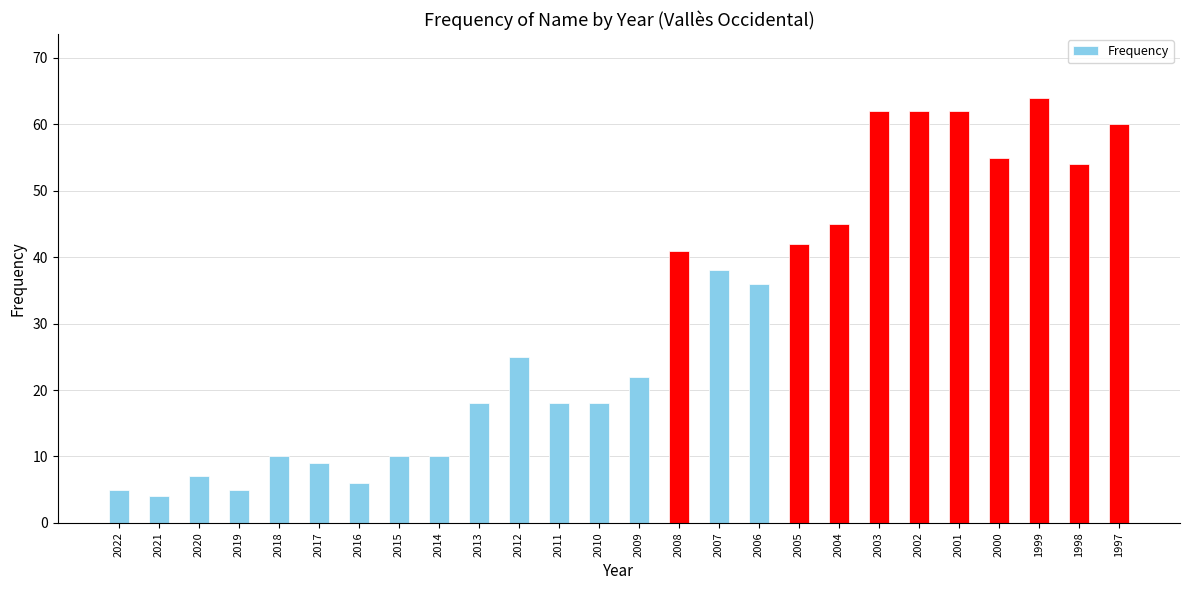

Are the bars horizontal?

No